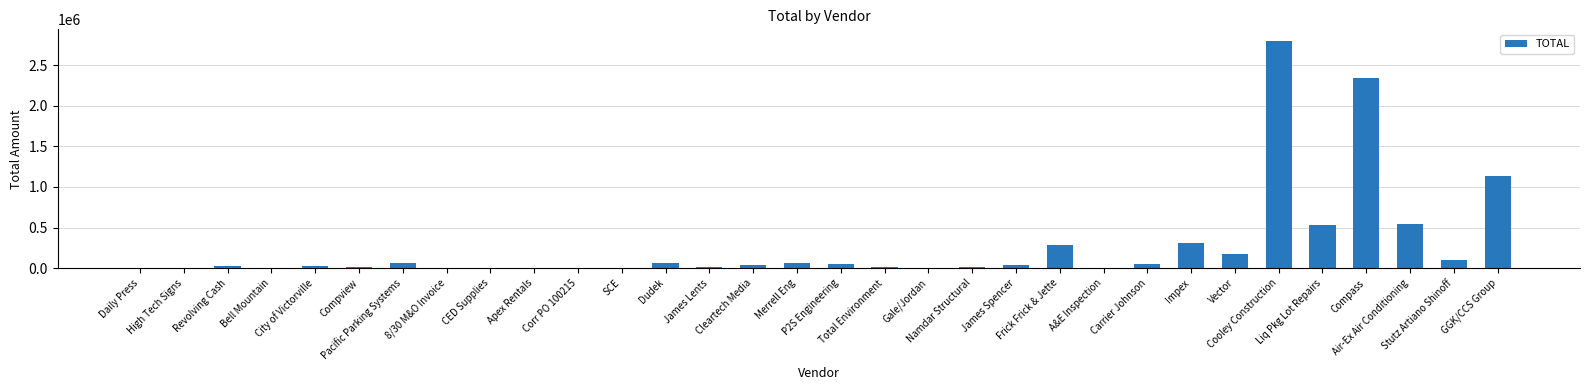

Where does the data first go above 35196?

Pacific Parking Systems